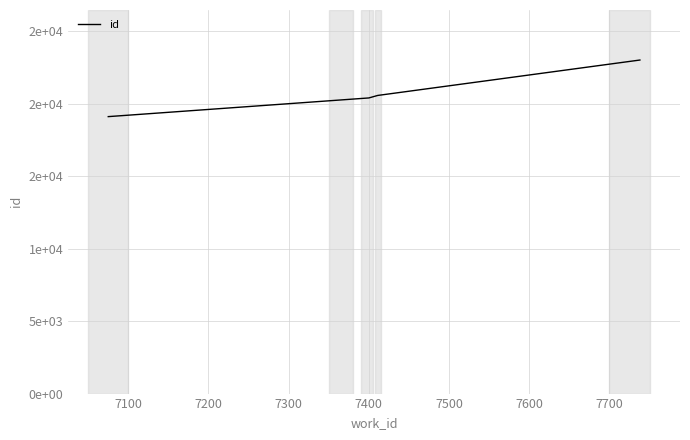

Is this an area chart (filled region under the line)?

No